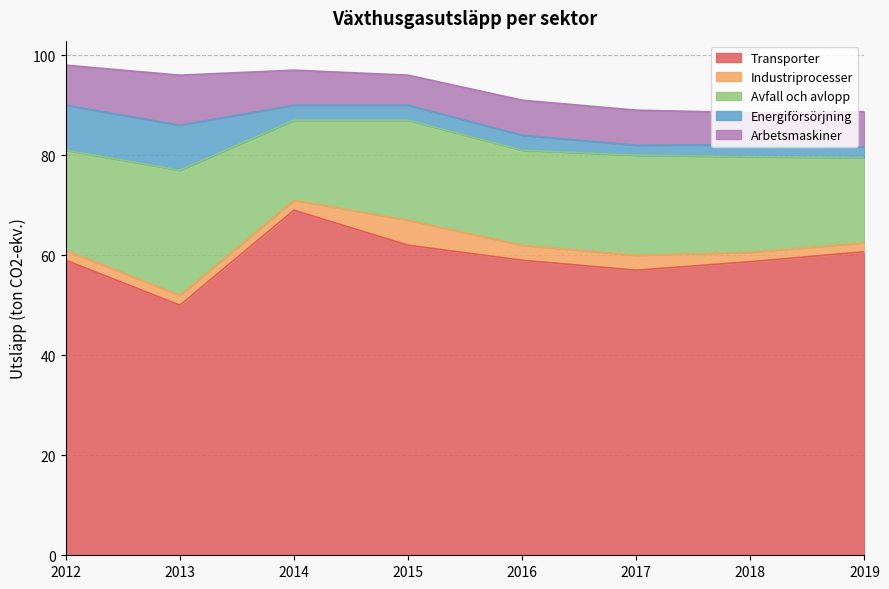

True or false: Transporter and Arbetsmaskiner cross at least once.

False